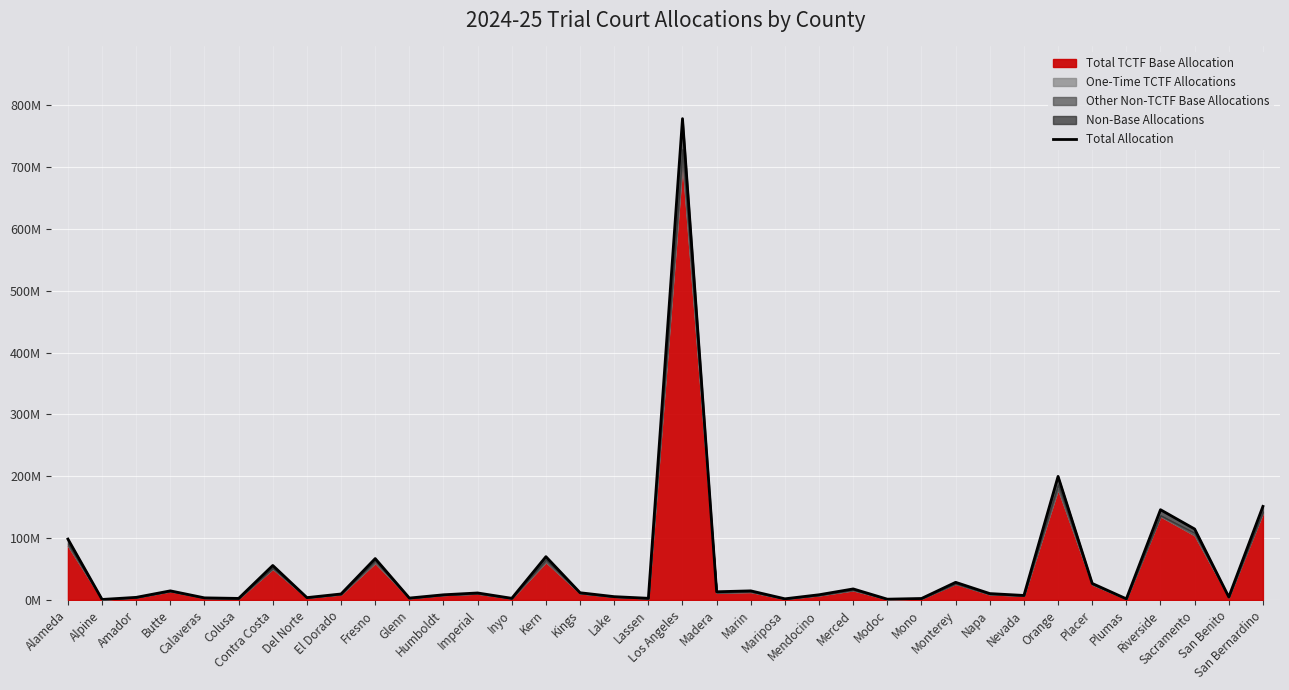

Where does the data first go above 10?

Alameda